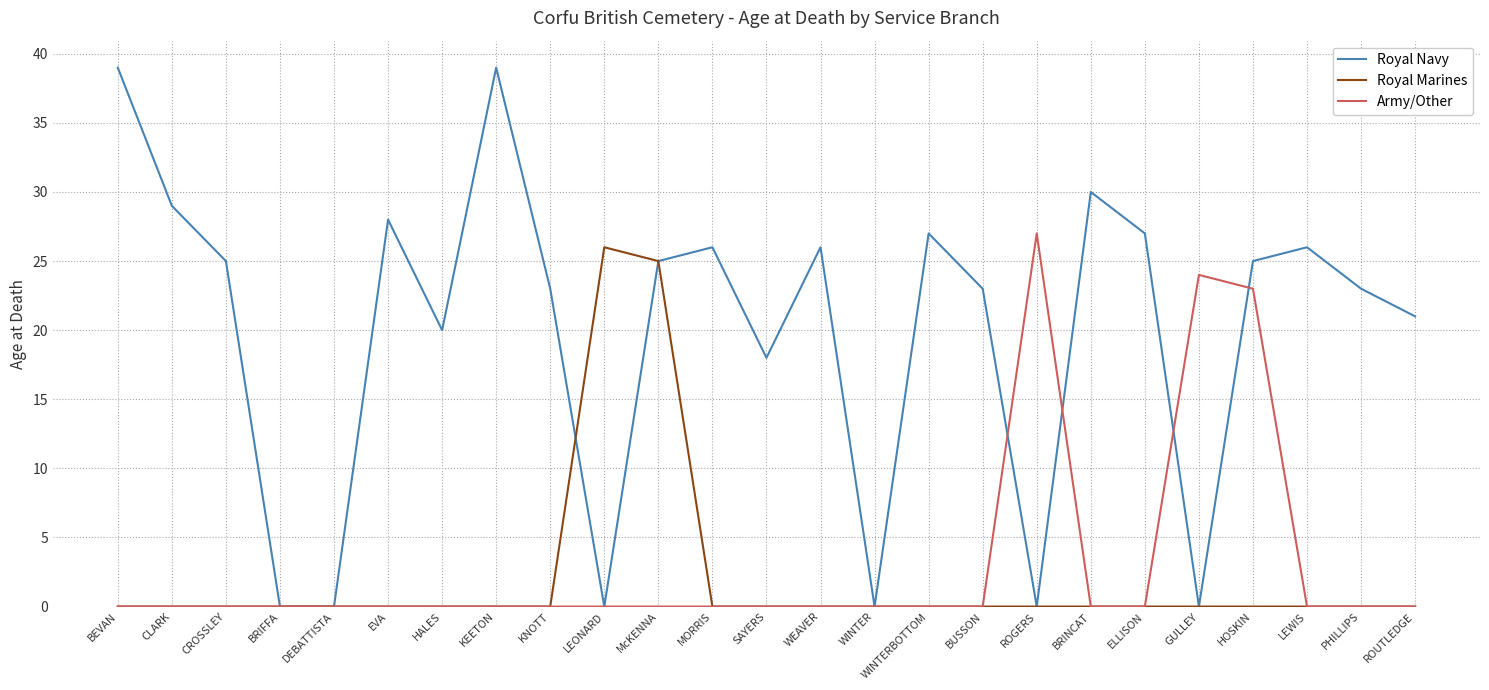

Between CLARK and EVA, which series saw the biggest shift?

Royal Navy